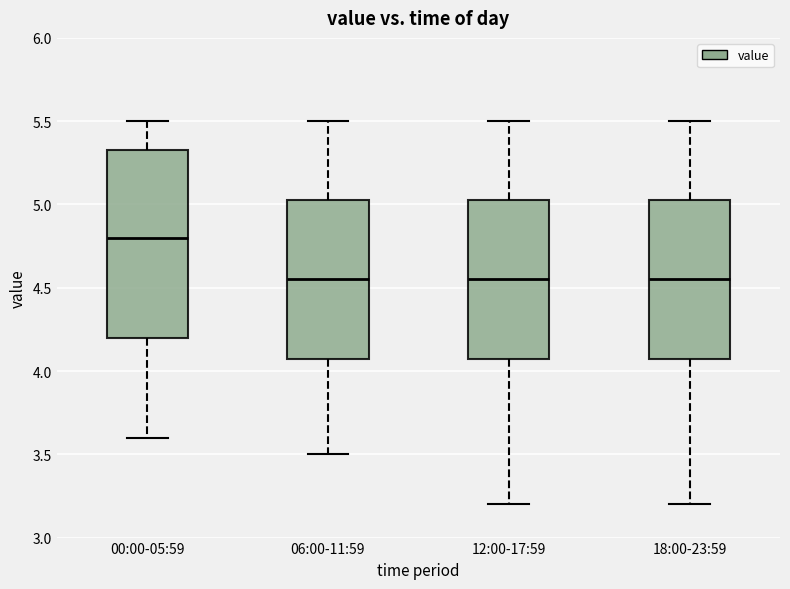

Comparing the boxes themselves (not the whiskers), which one is the tallest?

00:00-05:59